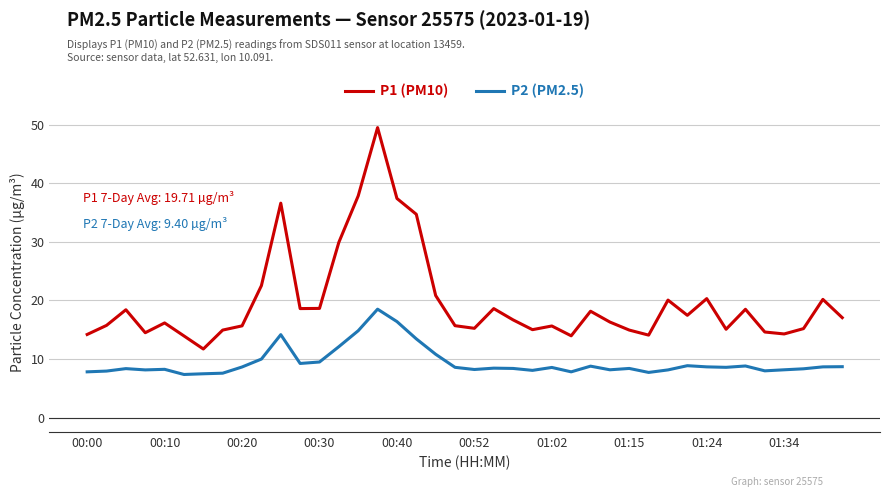

What is the maximum value shown in the chart?

49.5